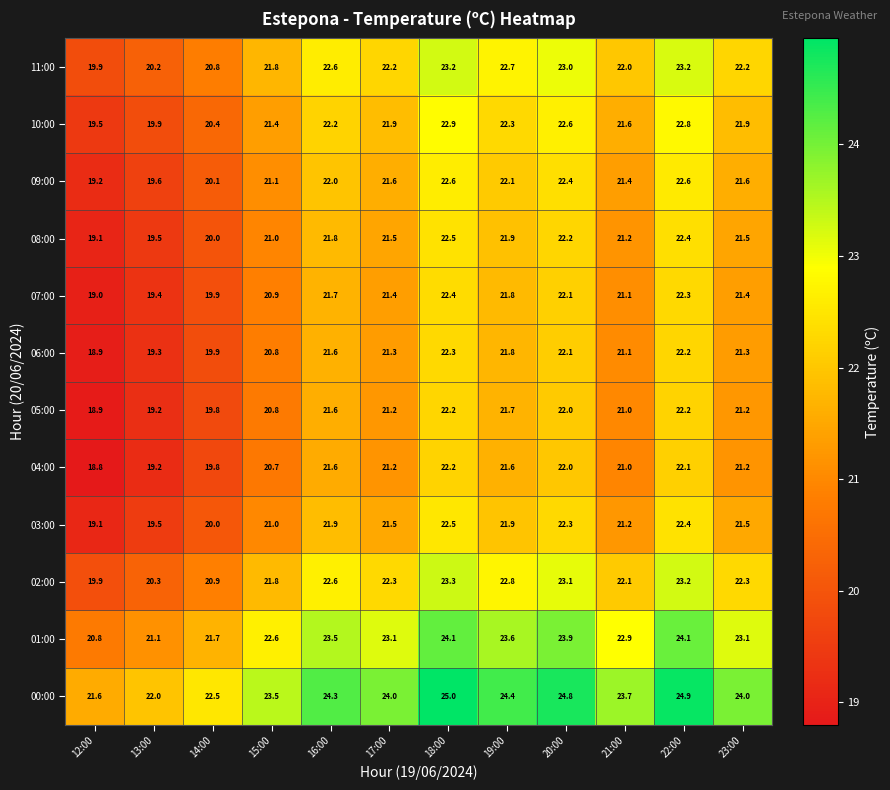

What is the spread (max minus min) of values at 12:00?

2.8